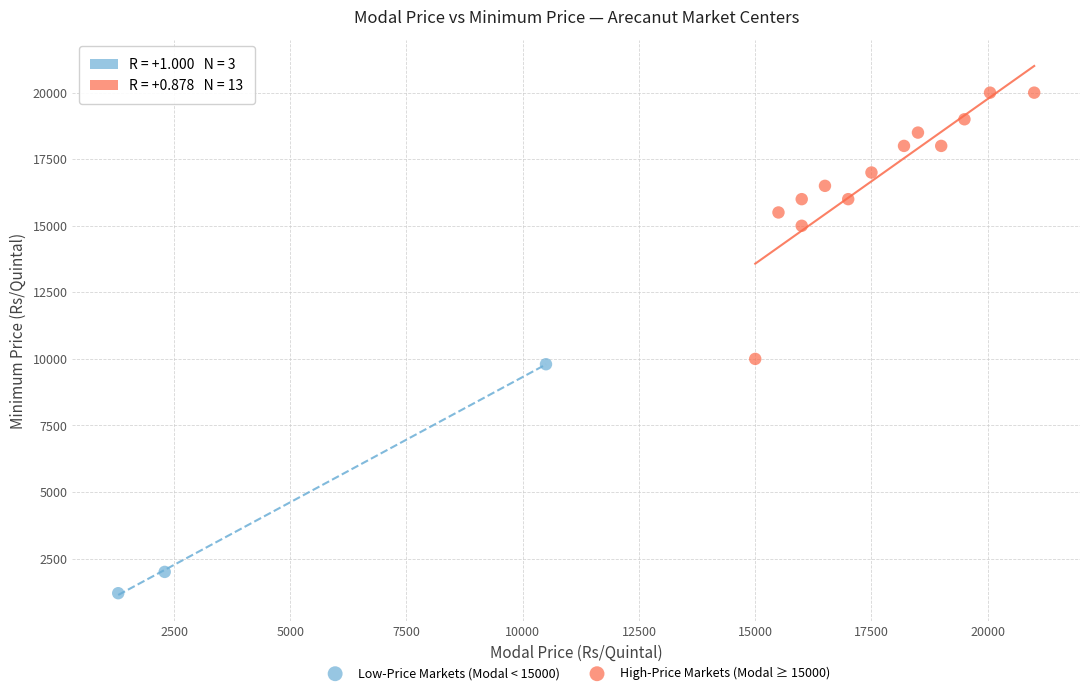

Which series reaches the minimum Y coordinate?

Low-Price Markets (Modal < 15000)